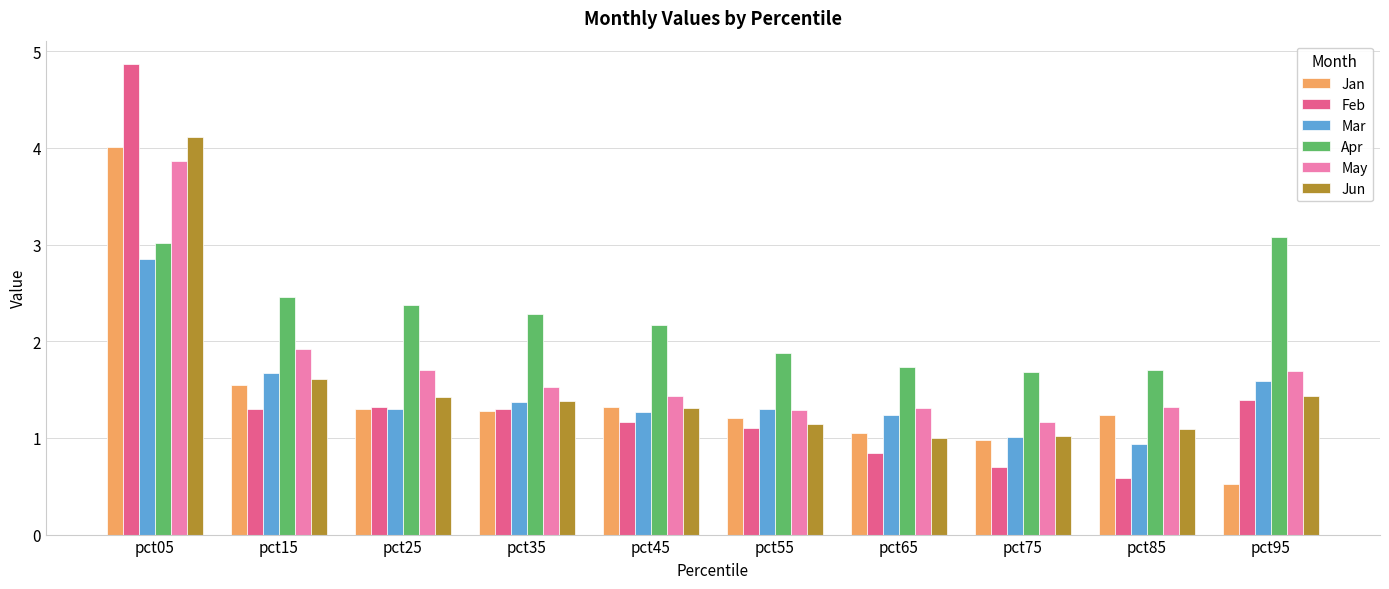

What is the spread (max minus min) of values at pct45?

1.0